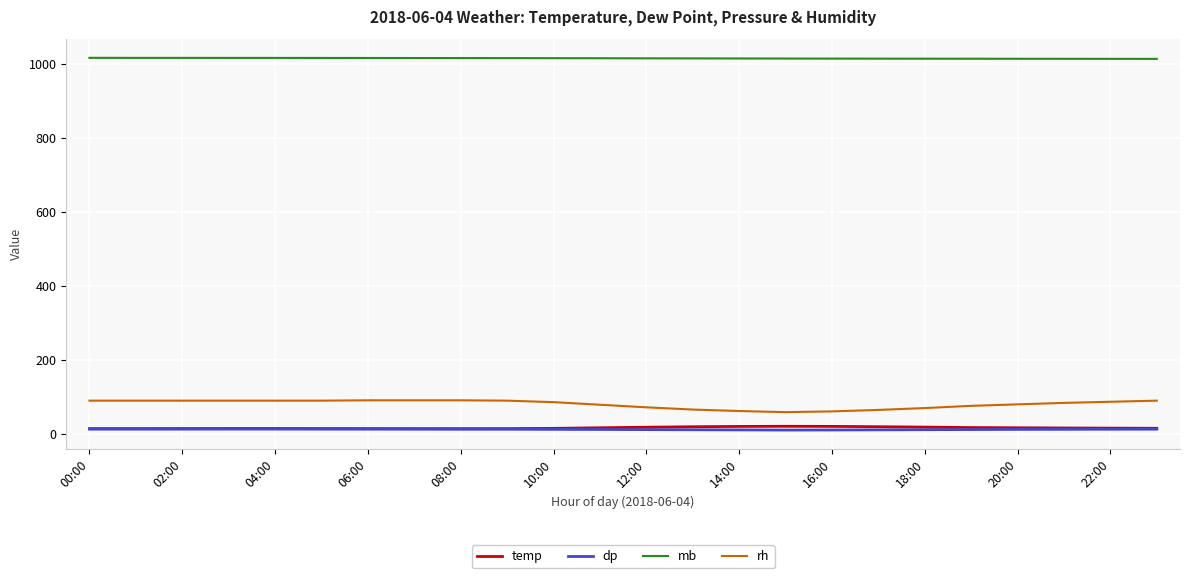

Does the chart display data point markers on the line(s)?

No